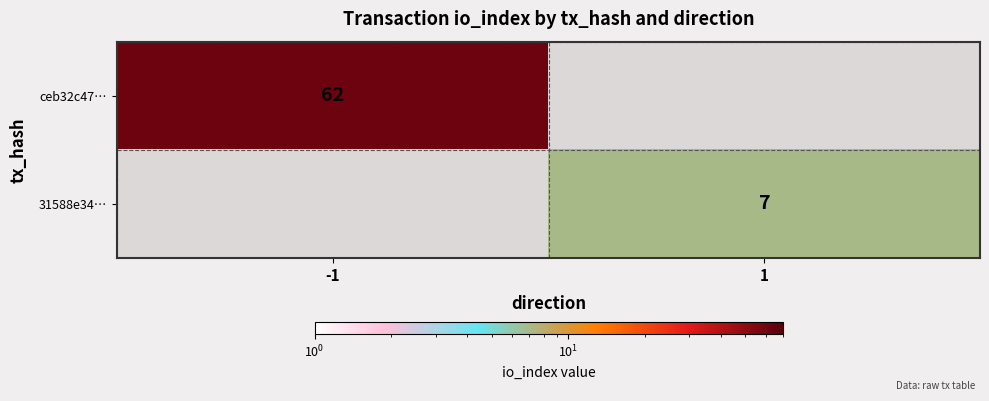

Is it true that 31588e34… equals 12 at 1?

False